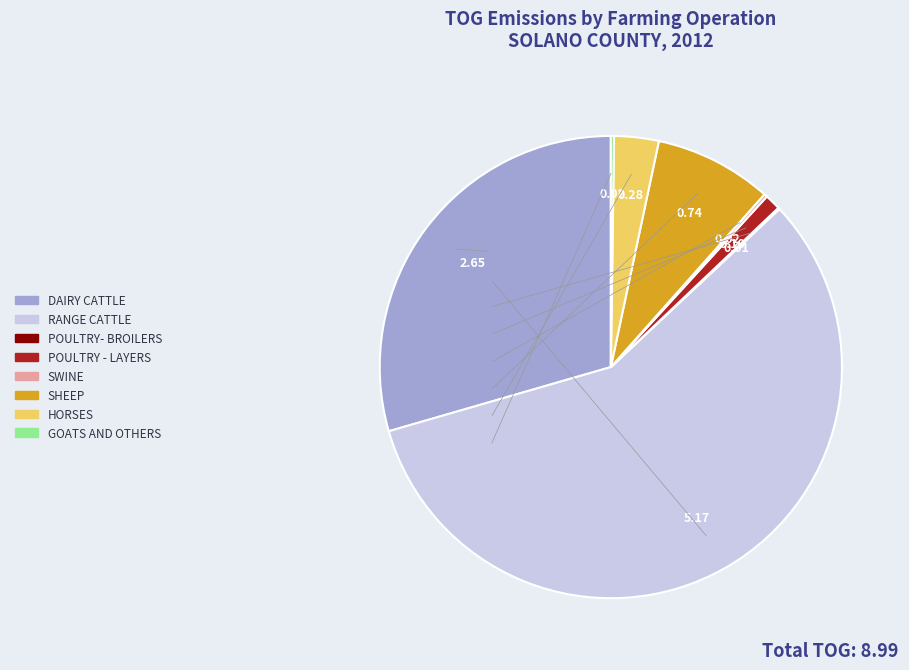

Combined, do DAIRY CATTLE and HORSES account for over 50%?

No